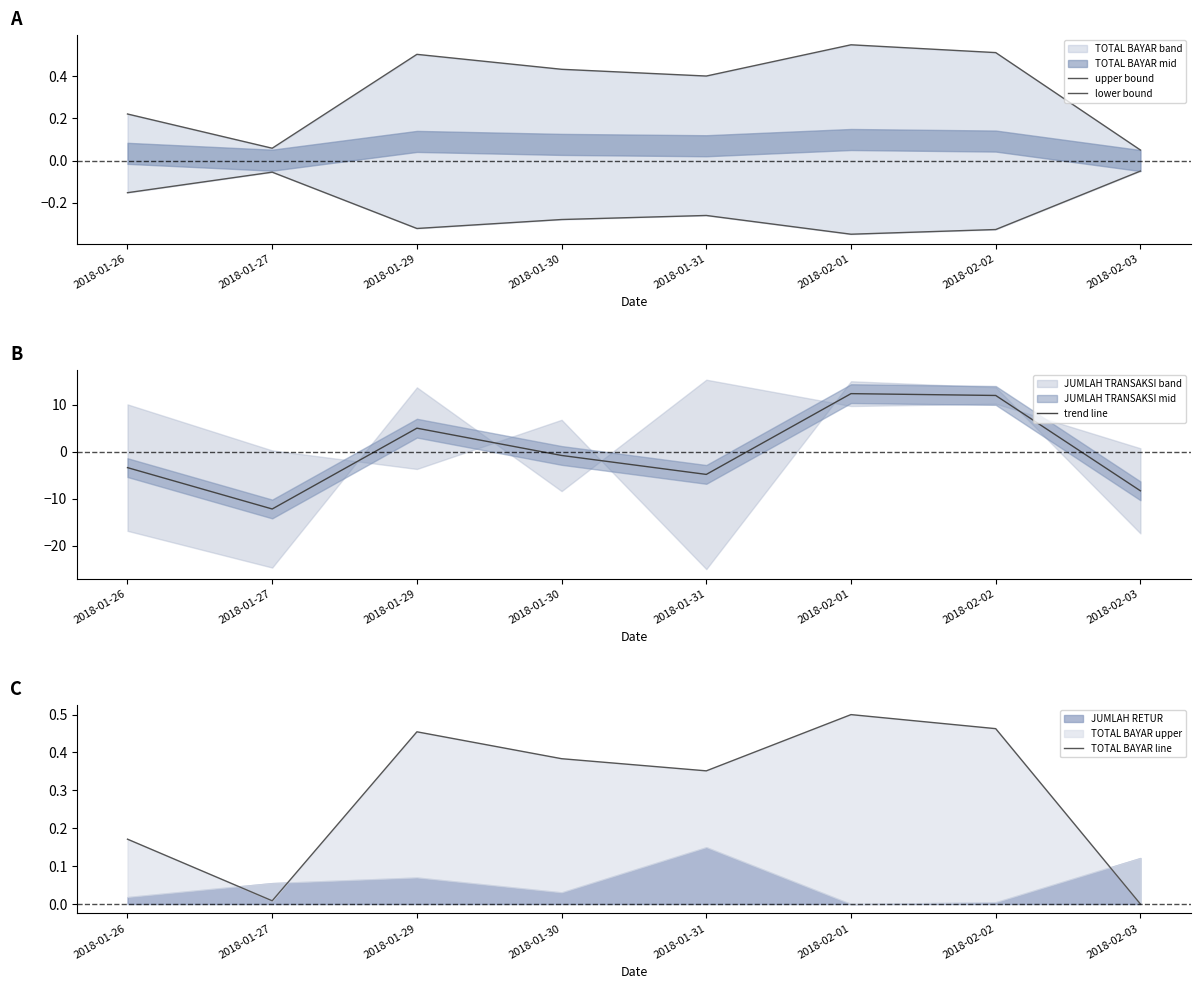

After their last crossing, which series has the higher values: upper bound or trend line?

upper bound